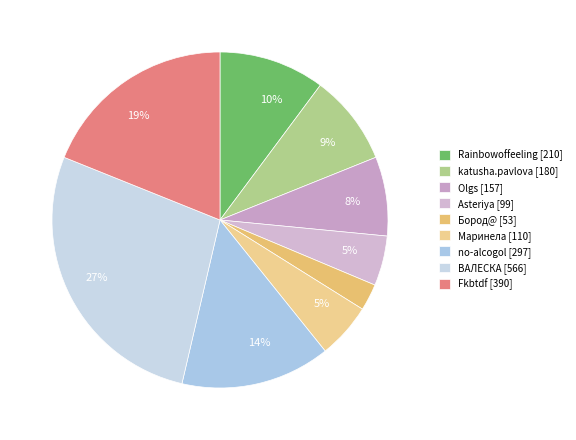

Is there a majority slice in this chart?

No